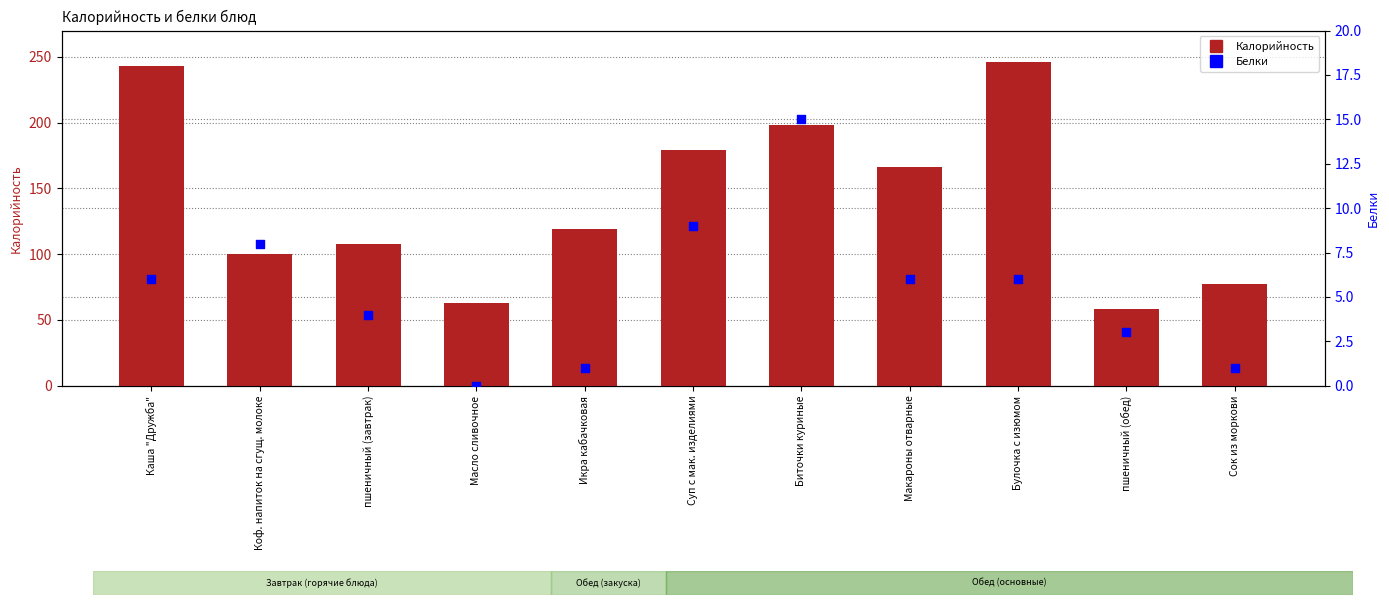

Which series contains the lowest Y value?

Белки